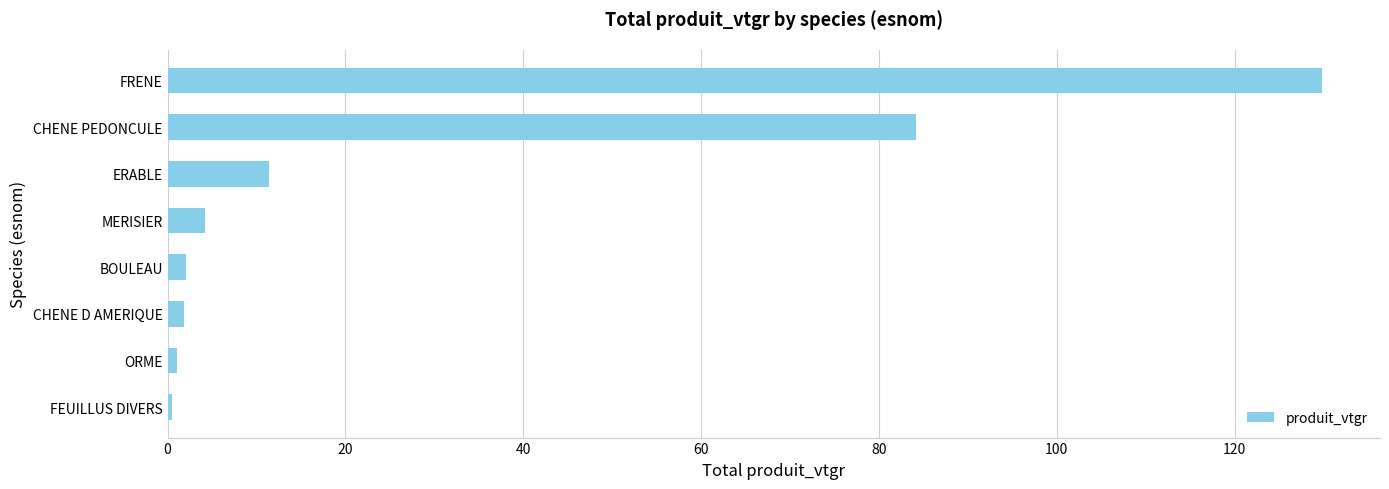

What is the ratio of the value at CHENE PEDONCULE to the value at ERABLE?

7.3